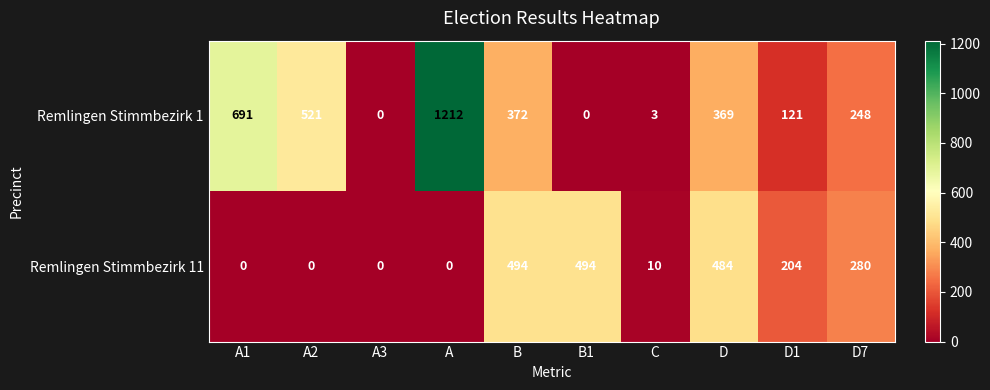

What is the maximum value for Remlingen Stimmbezirk 11?

494